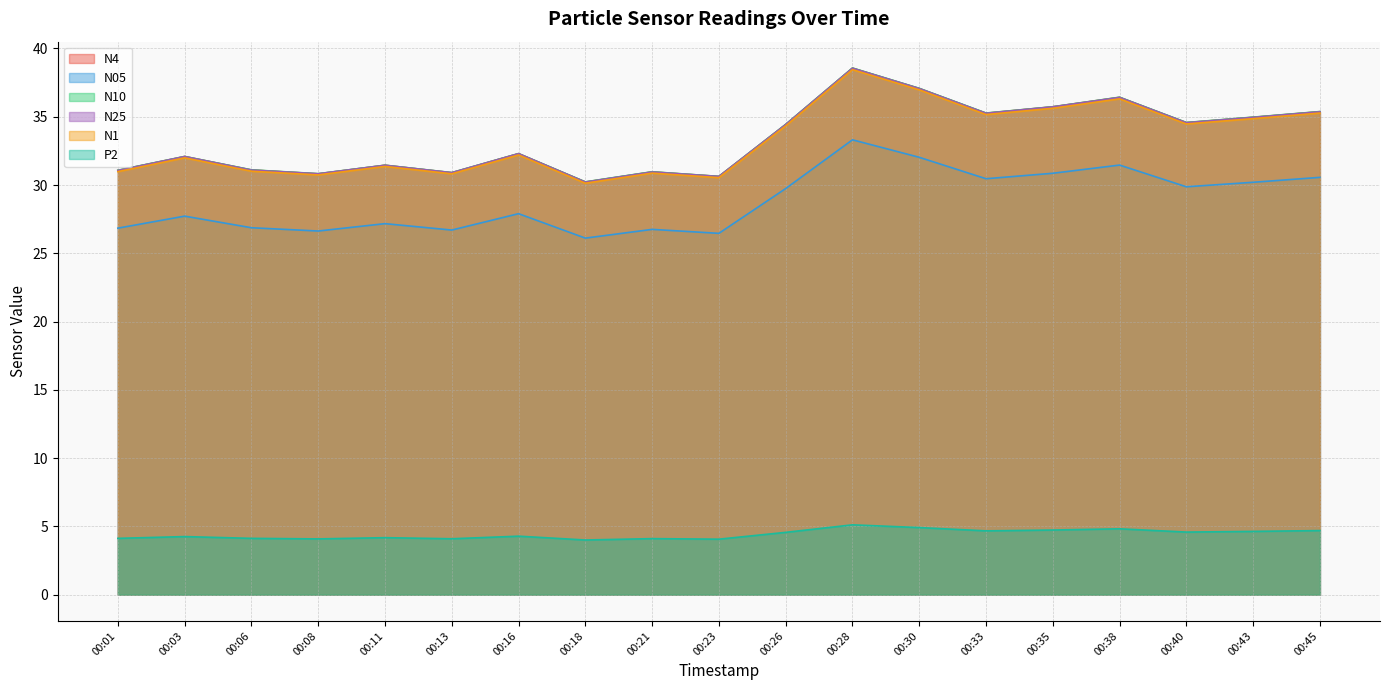

What is the average value of the N1 series?

33.3